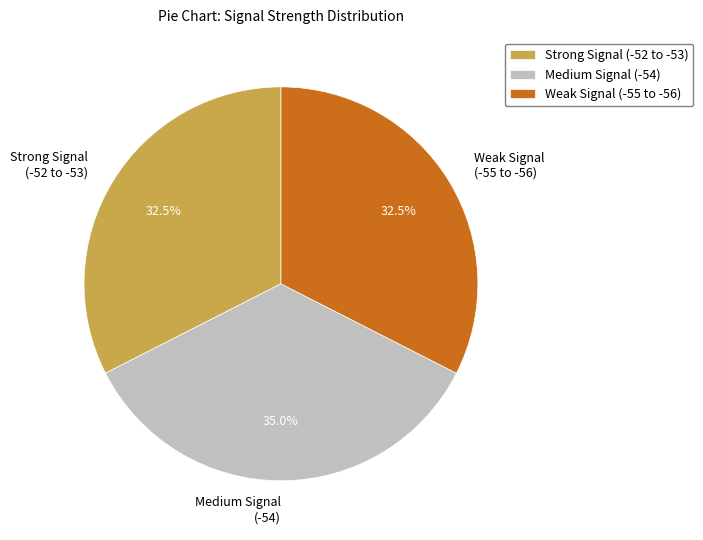

Approximately how many times larger is the value at Strong Signal (-52 to -53) compared to Weak Signal (-55 to -56)?

1.0